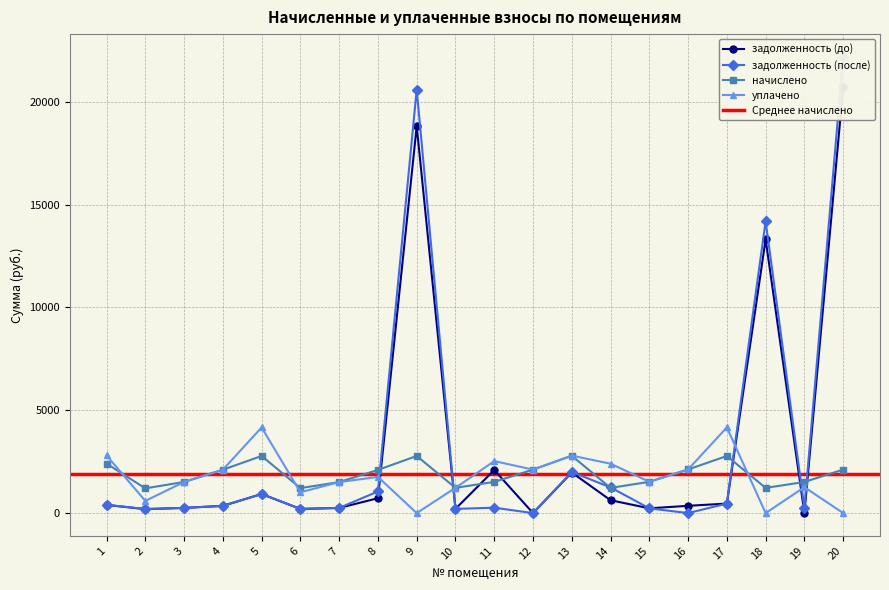

Is the value of уплачено at 2 greater than the value of задолженность (после) at 13?

No